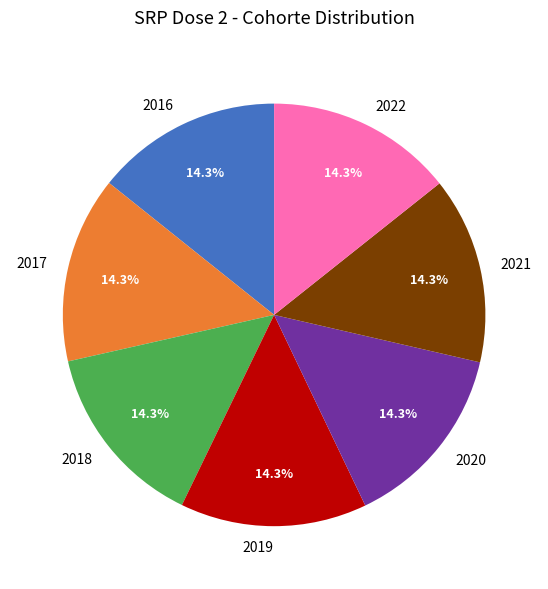

The 2018 slice represents 25% of the pie. True or false?

False